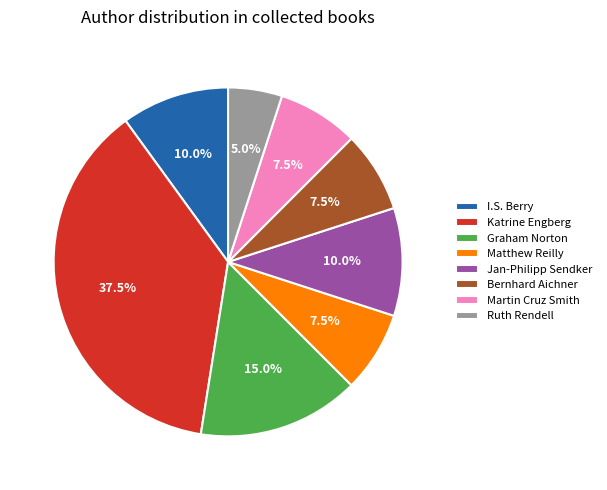

Combined, what portion of the pie is Graham Norton and Martin Cruz Smith?

22.5%